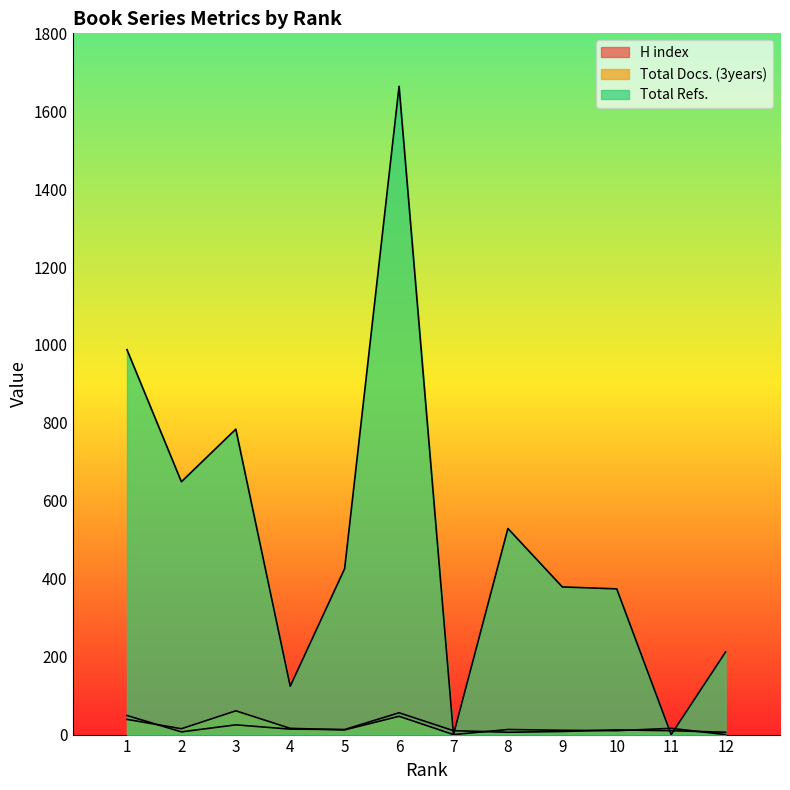

What is the average value of the H index series?

18